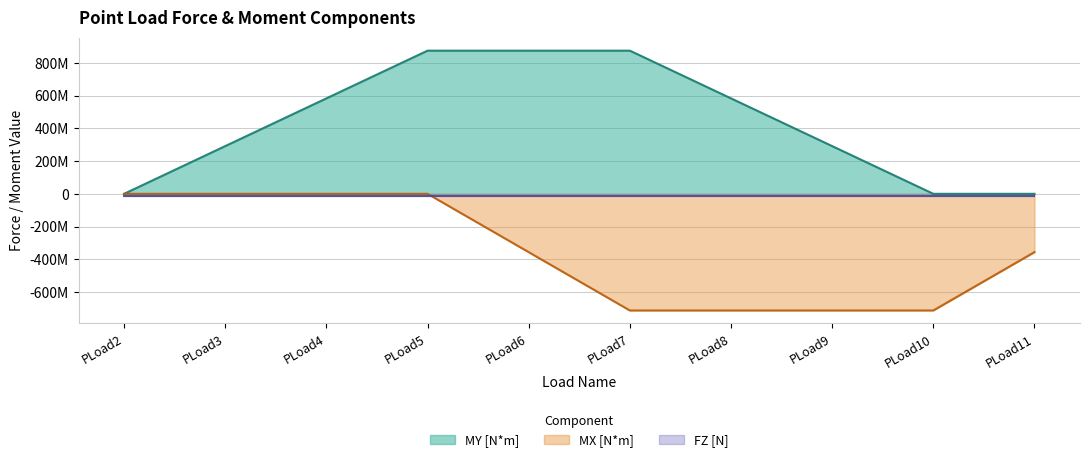

How many negative values does the MX [N*m] series have?

6